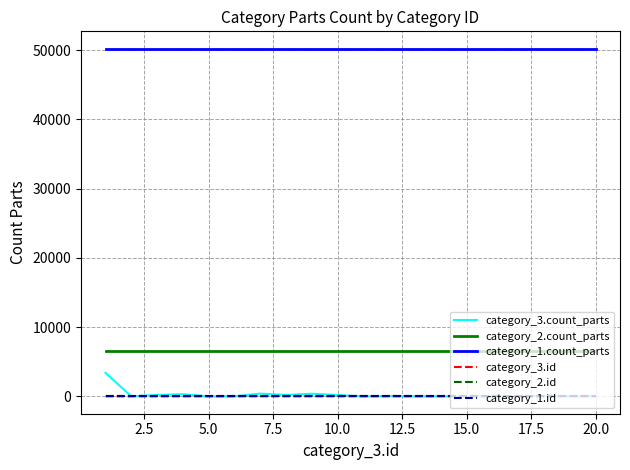

What is the sum of all category_2.id values?

20